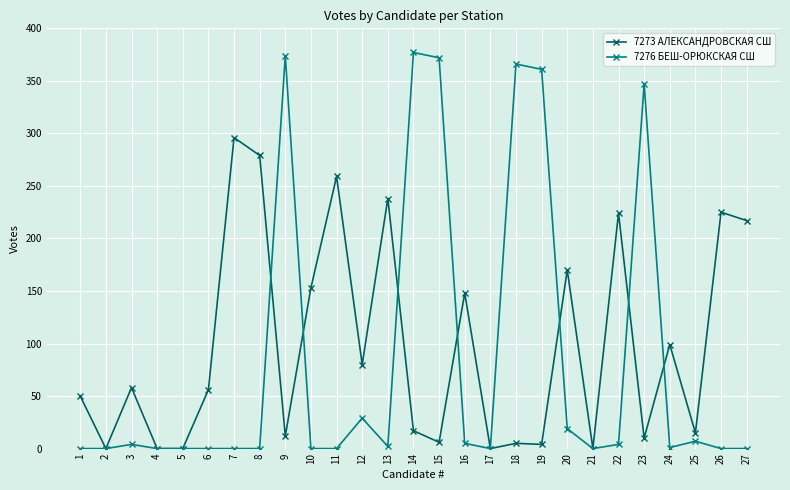

Rank the series by their maximum value, from highest to lowest.

7276 БЕШ-ОРЮКСКАЯ СШ, 7273 АЛЕКСАНДРОВСКАЯ СШ